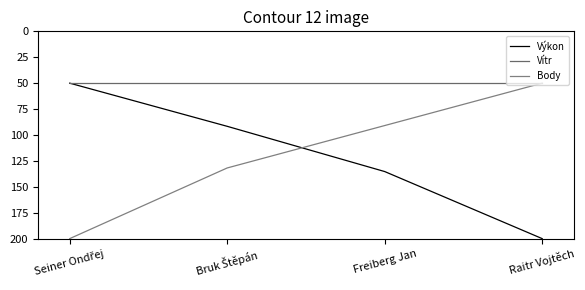

Does the chart have visible grid lines?

No